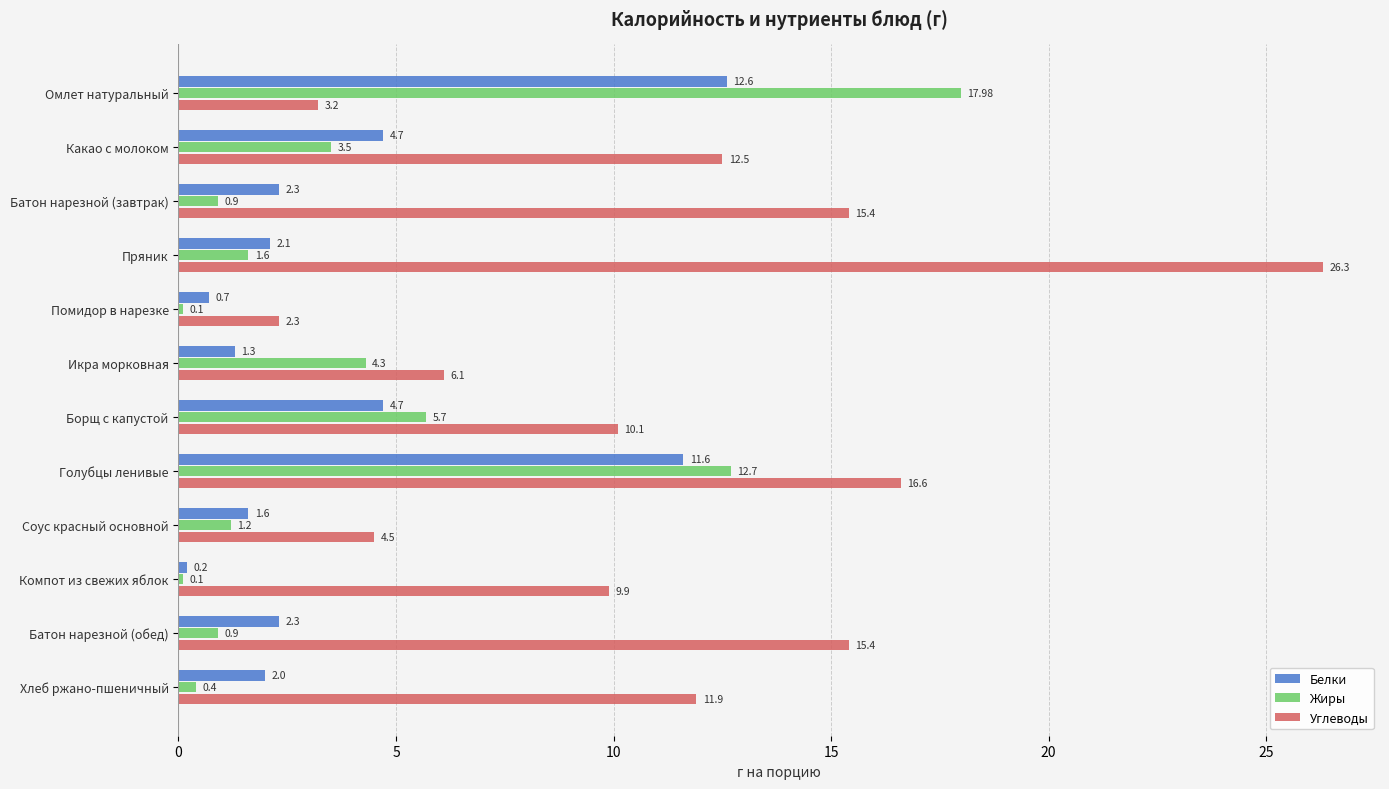

Which series has the largest total across all categories?

Углеводы